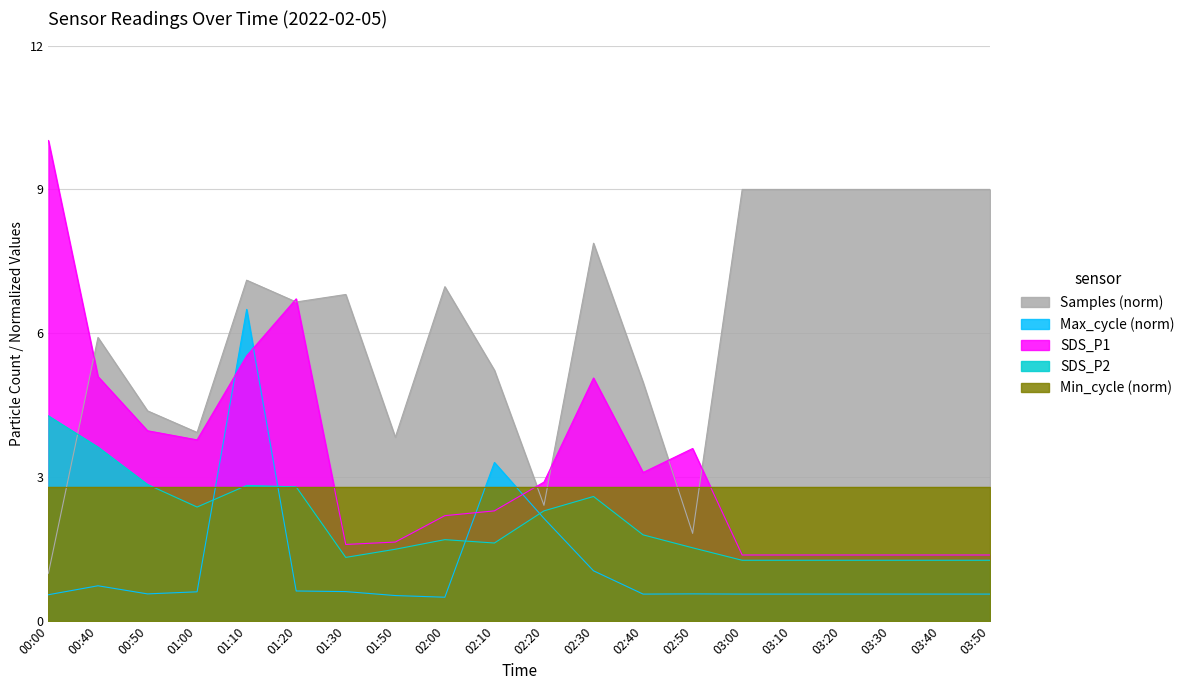

Where is the first local maximum for SDS_P1?

01:20